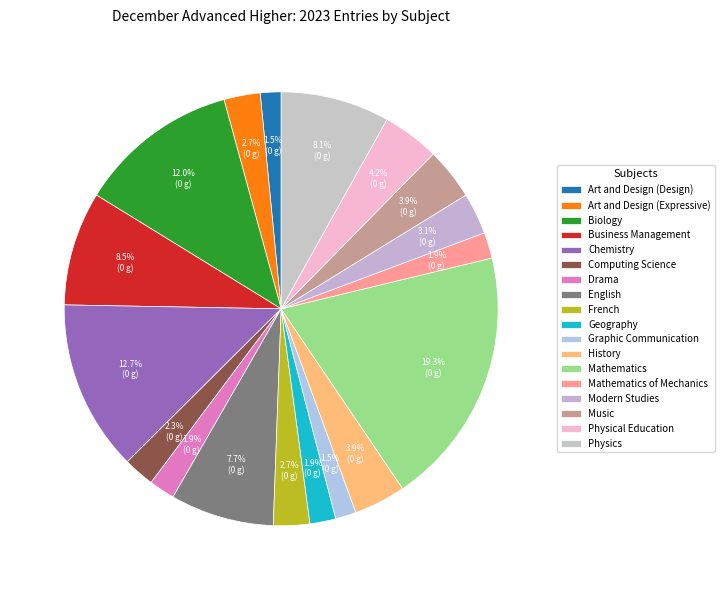

To the nearest percent, what portion does Business Management represent?

8%